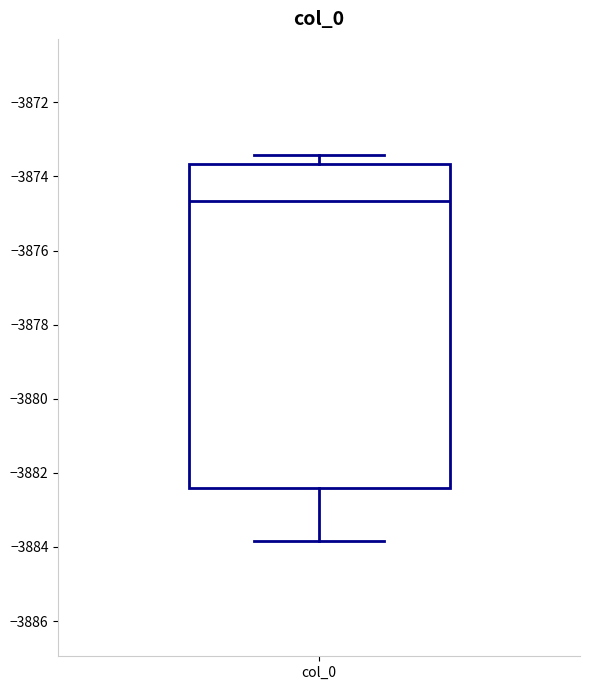

Transcribe this box plot: give where the median line is, the range the box spans, and where the two whiskers end, as read against the y-axis. The values are not printed on the chart, so give them approximately, as read against the axis.

median -3874.6, box -3882.4 to -3873.6, whiskers -3883.8 to -3873.4